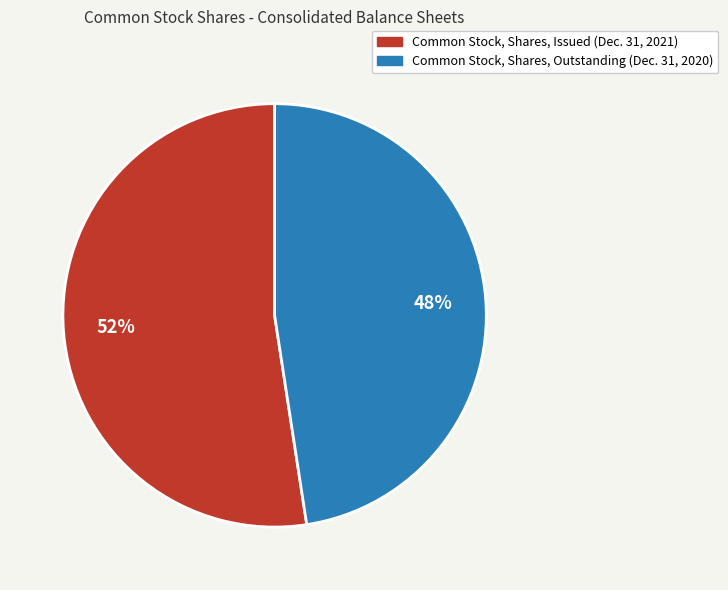

Does Common Stock, Shares, Issued (Dec. 31, 2021) represent more than half of the total?

Yes